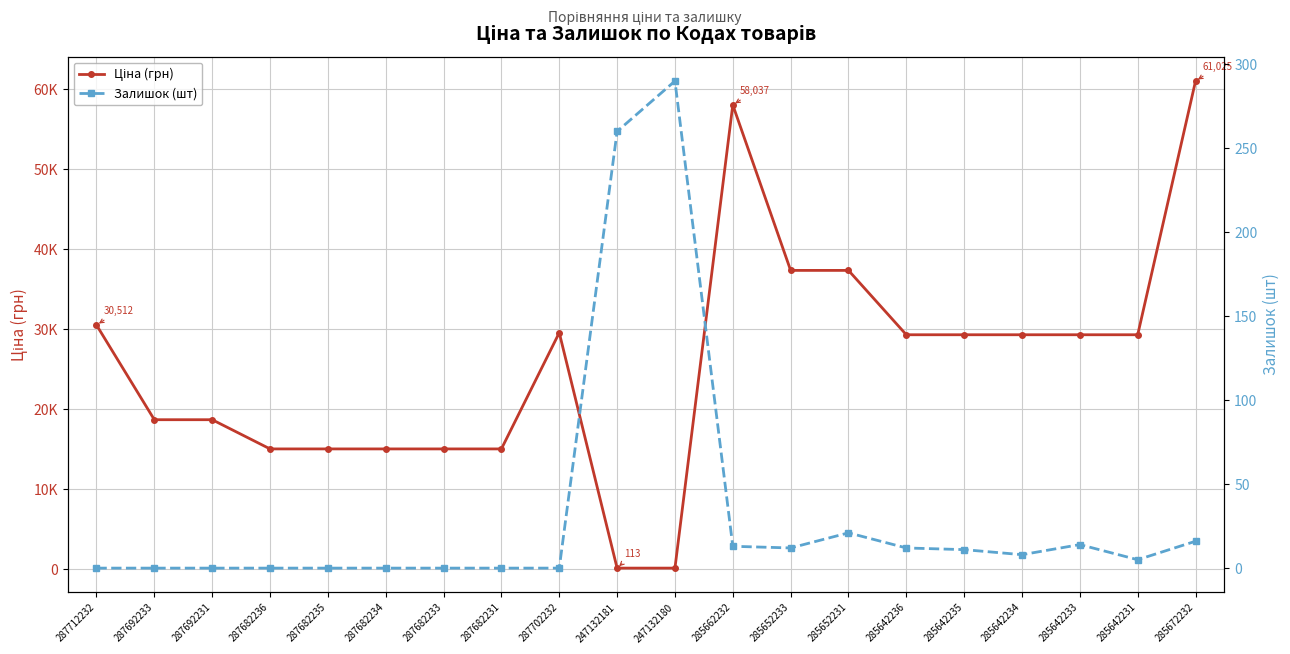

What are all the series names shown in the legend?

Ціна (грн), Залишок (шт)